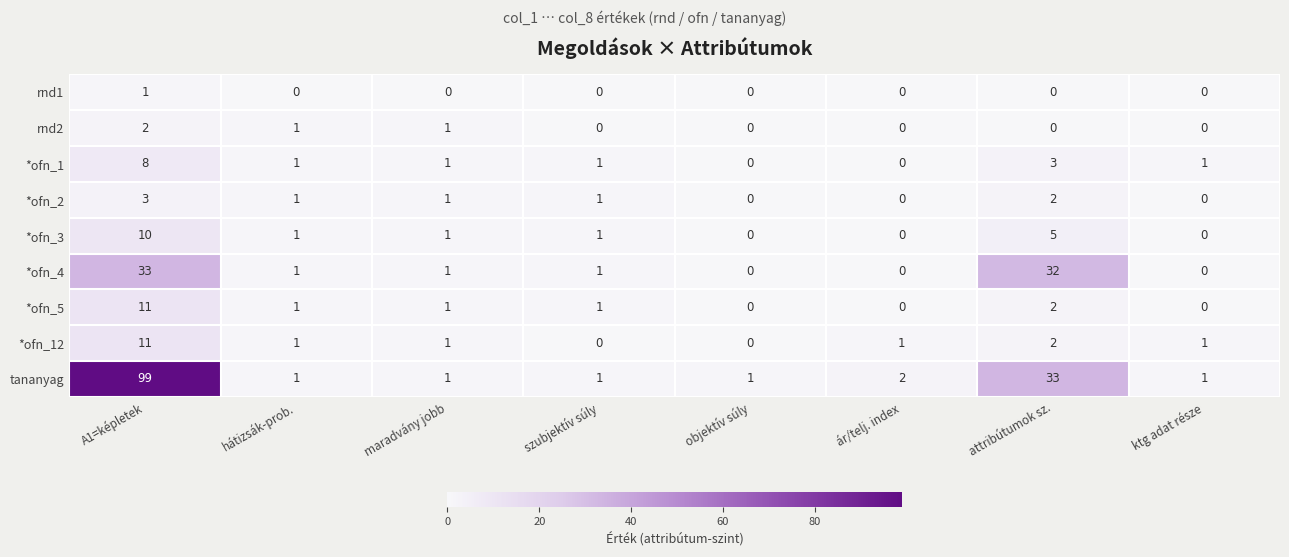

Where does the *ofn_1 series first go above 1?

A1=képletek